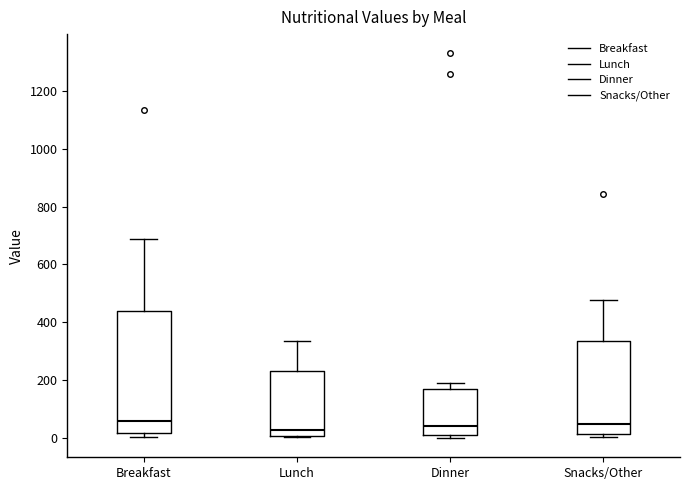

Which box is the tallest, from its lower edge to its upper edge?

Breakfast